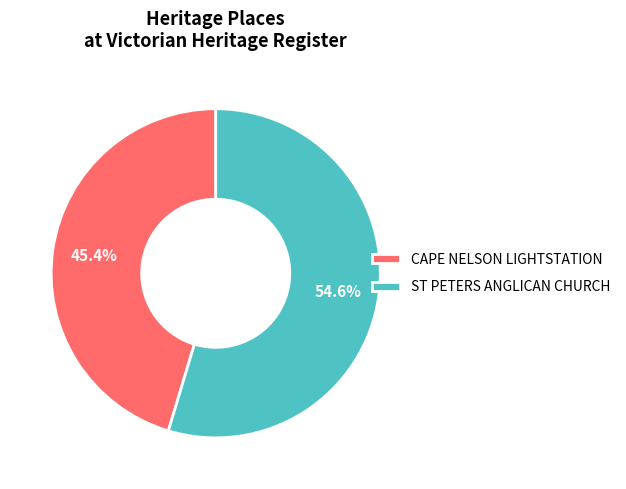

To the nearest percent, what is the combined percentage of ST PETERS ANGLICAN CHURCH and CAPE NELSON LIGHTSTATION?

100%